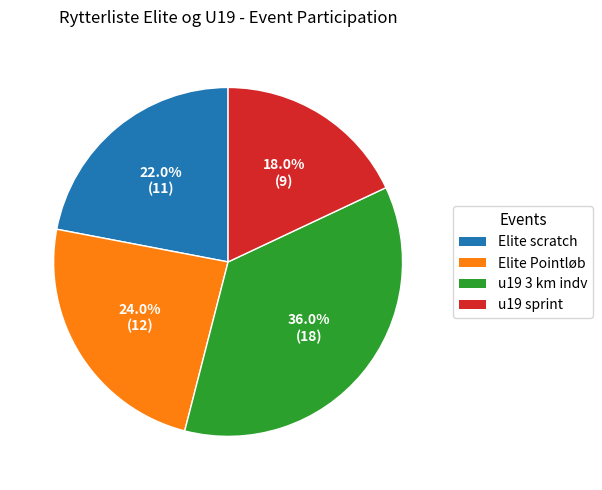

To the nearest percent, what is the difference between the u19 sprint and Elite Pointløb slice percentages?

6%